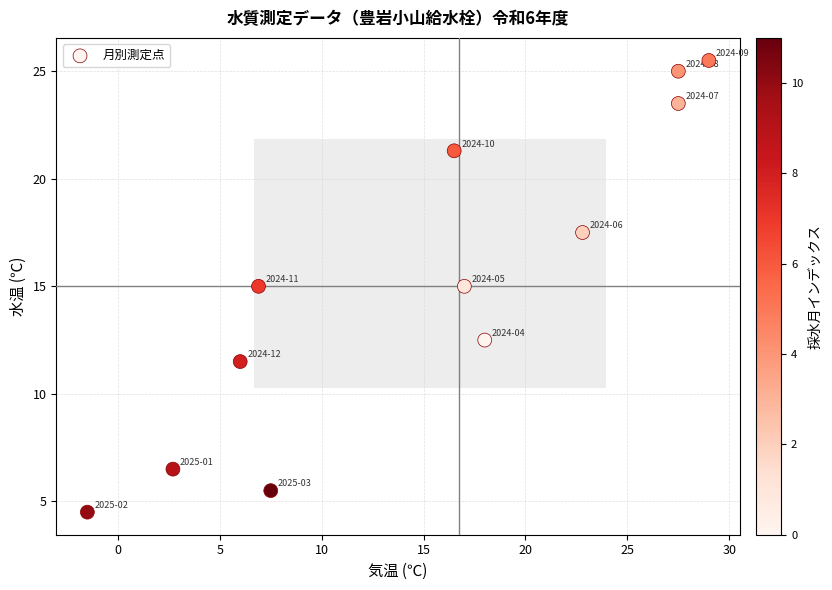

What is the average Y value?

15.3